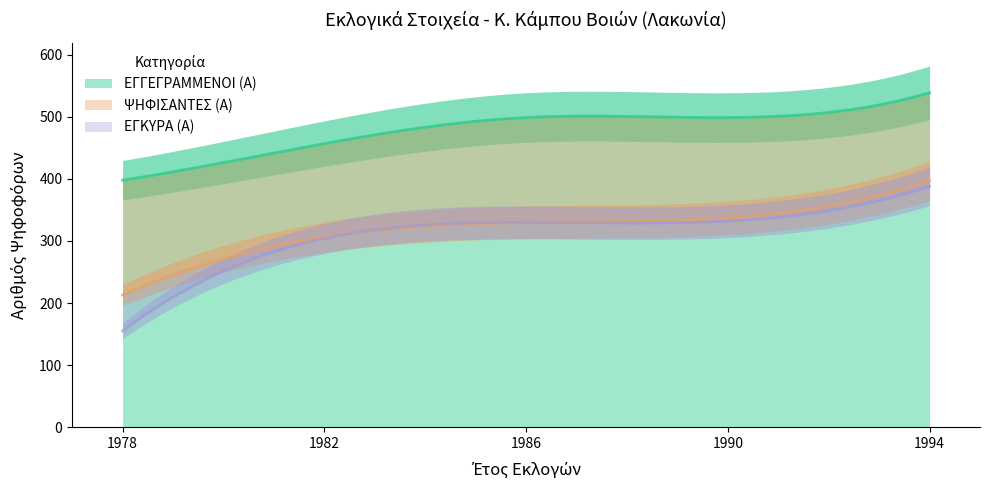

List the series in order of their peak value, highest first.

ΕΓΓΕΓΡΑΜΜΕΝΟΙ (Α), ΨΗΦΙΣΑΝΤΕΣ (Α), ΕΓΚΥΡΑ (Α)